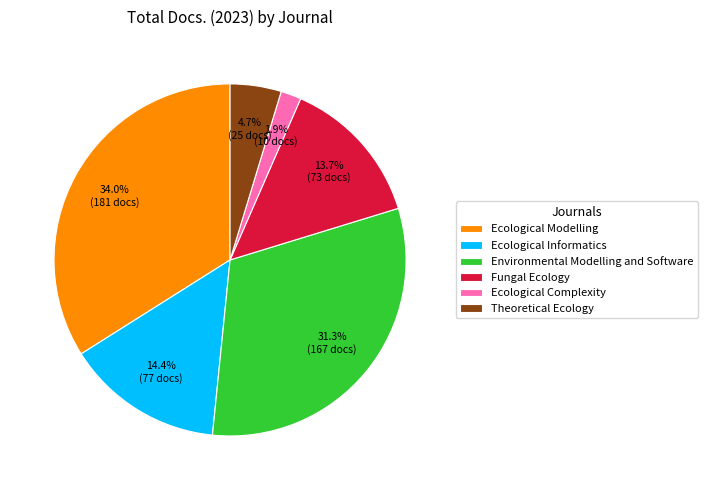

Approximately how many times larger is the value at Environmental Modelling and Software compared to Fungal Ecology?

2.3